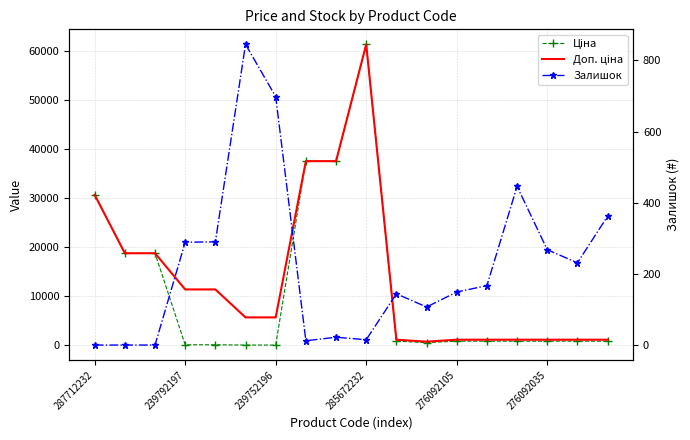

True or false: Залишок has more than 0 points higher than both neighbors.

True